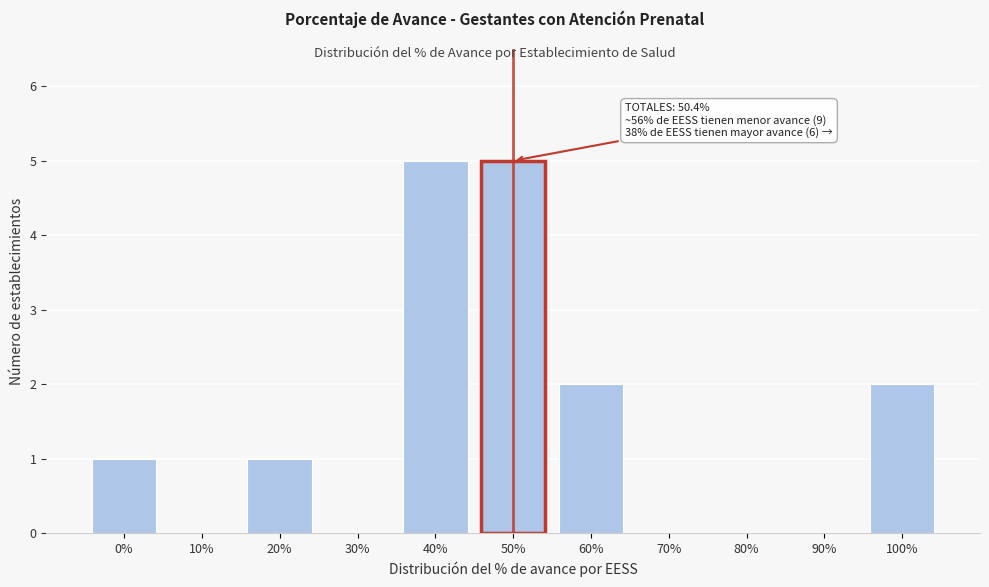

Reading right to left, transcribe all the data shown in this chart.

100%=2	90%=0	80%=0	70%=0	60%=2	50%=5	40%=5	30%=0	20%=1	10%=0	0%=1